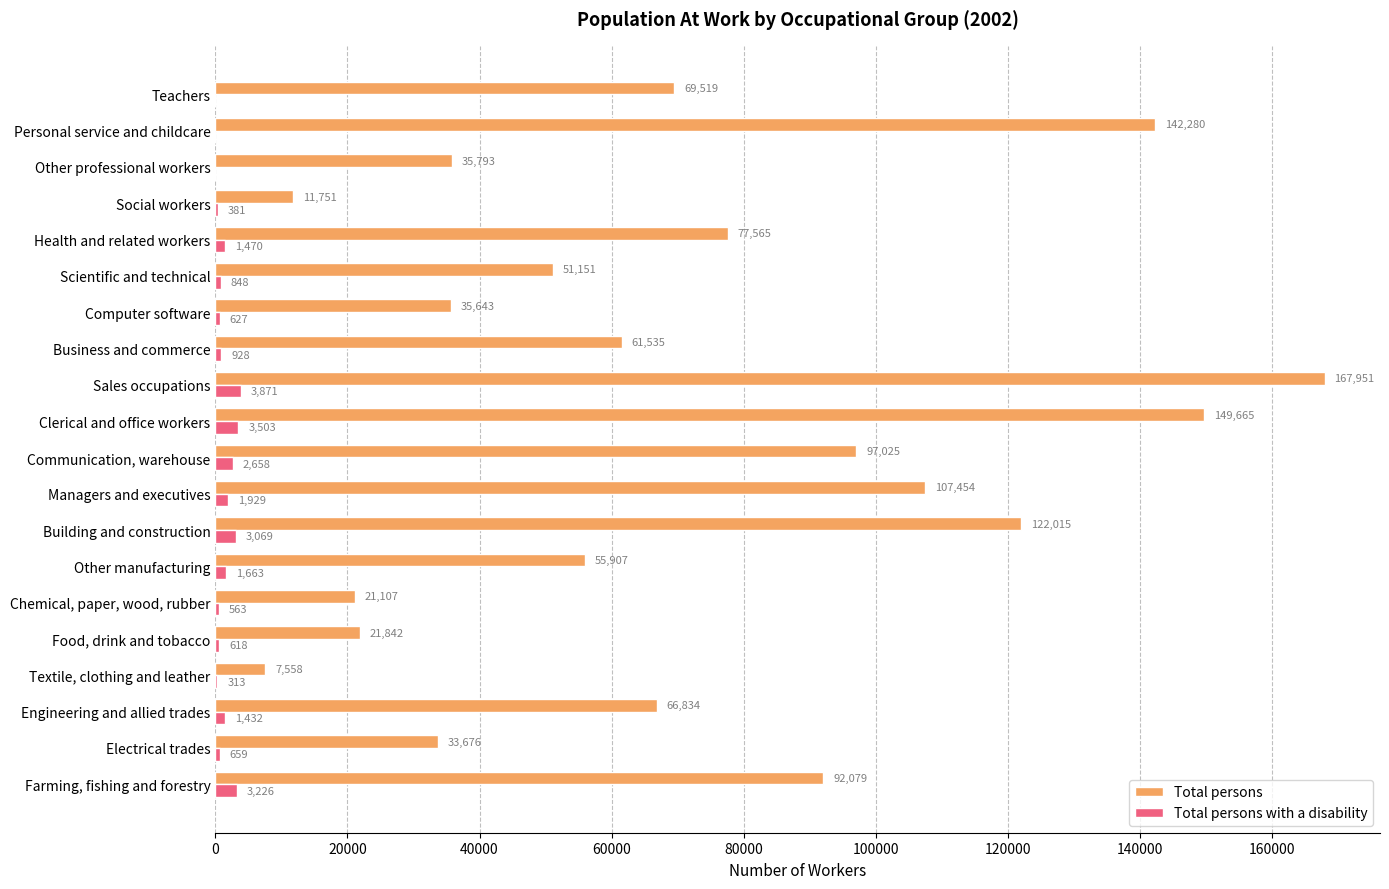

What is the sum of all Total persons values?

1428350